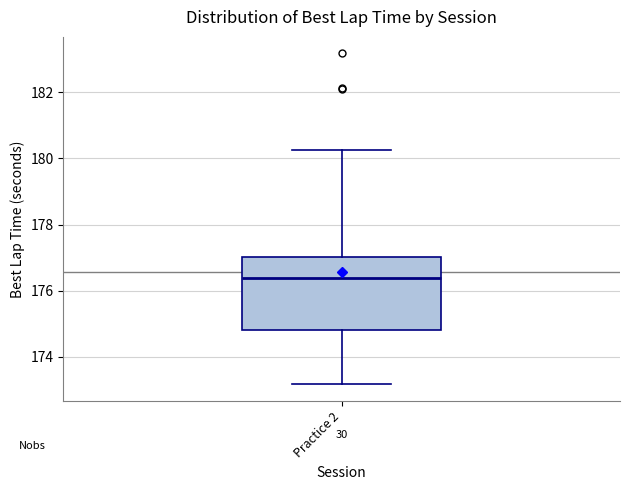

Read this box plot against the y-axis: the position of the median line, the range covered by the box, and the ends of both whiskers. The values are not printed on the chart, so give them approximately, as read against the axis.

median 176.4, box 174.8 to 177.0, whiskers 173.2 to 180.2